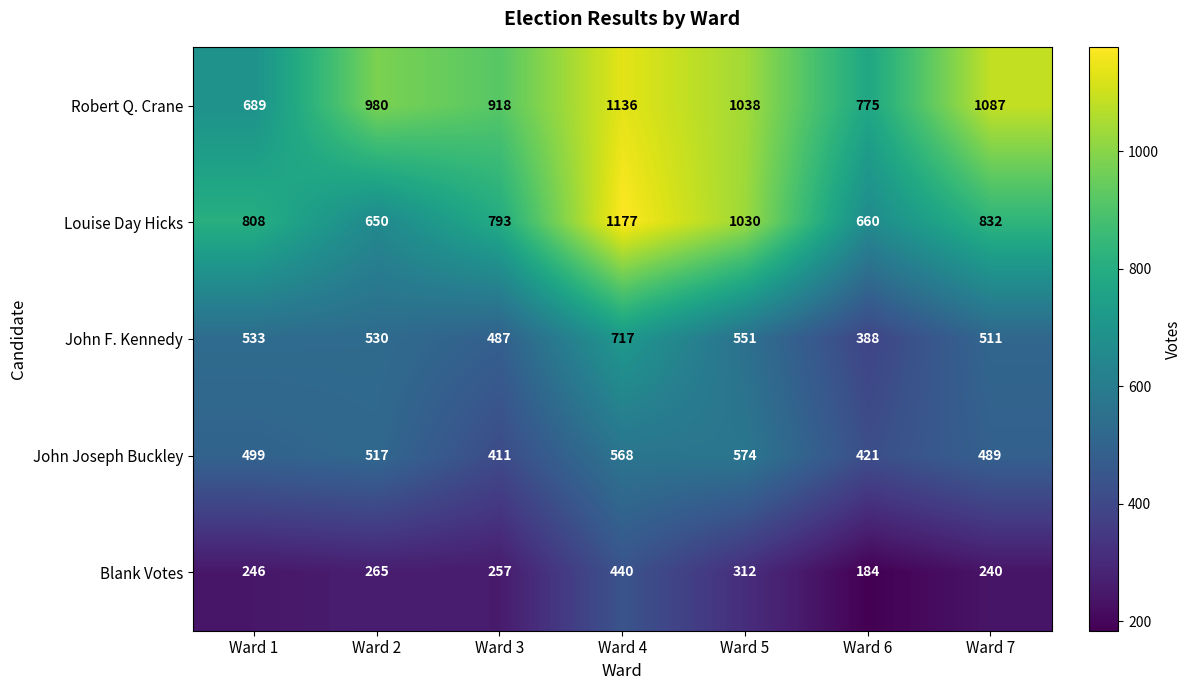

True or false: John F. Kennedy has a value of 511 at Ward 7.

True